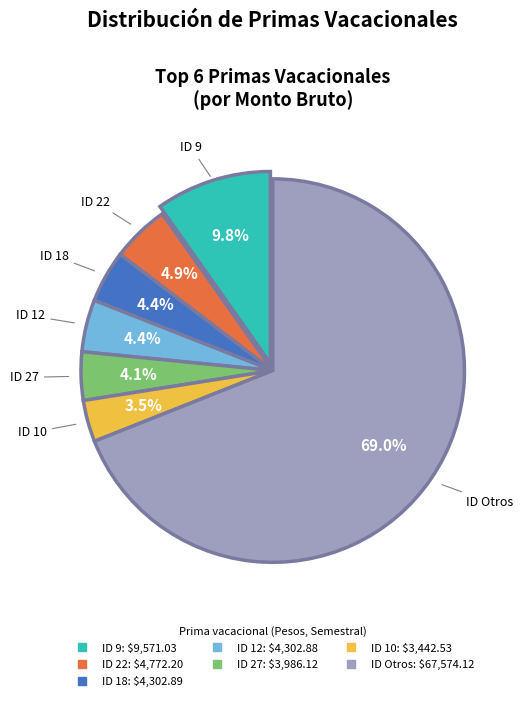

Is there a majority slice in this chart?

Yes